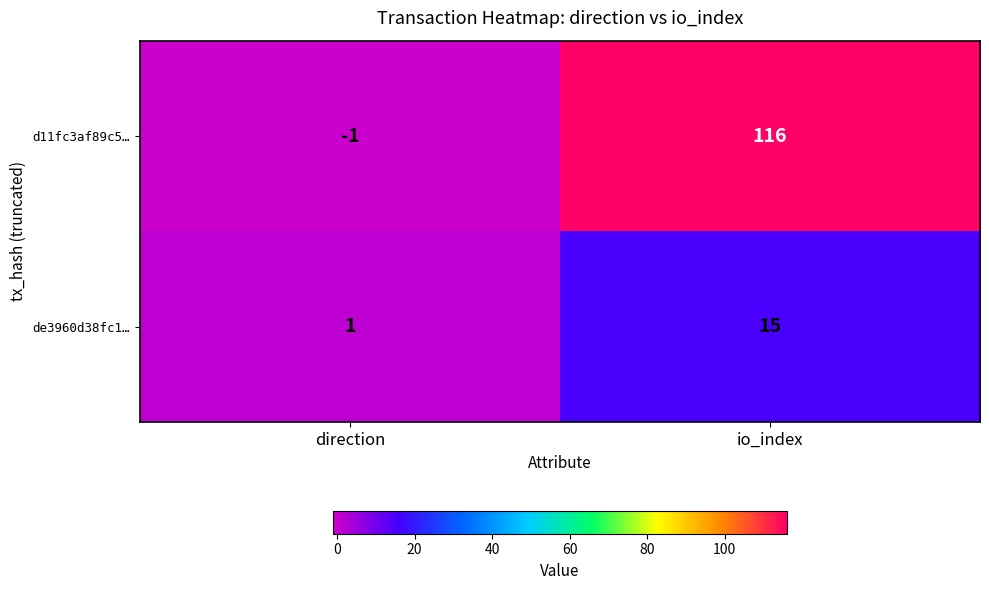

Which series has the largest total across all categories?

d11fc3af89c5…